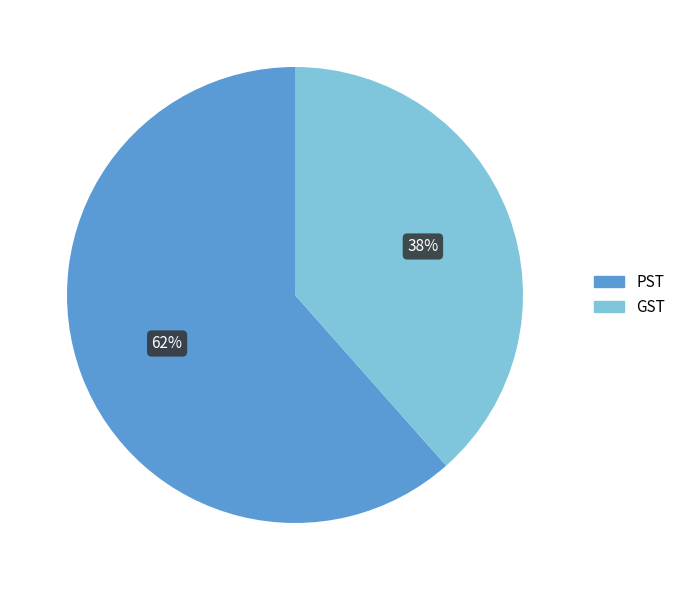

Does GST represent more than half of the total?

No